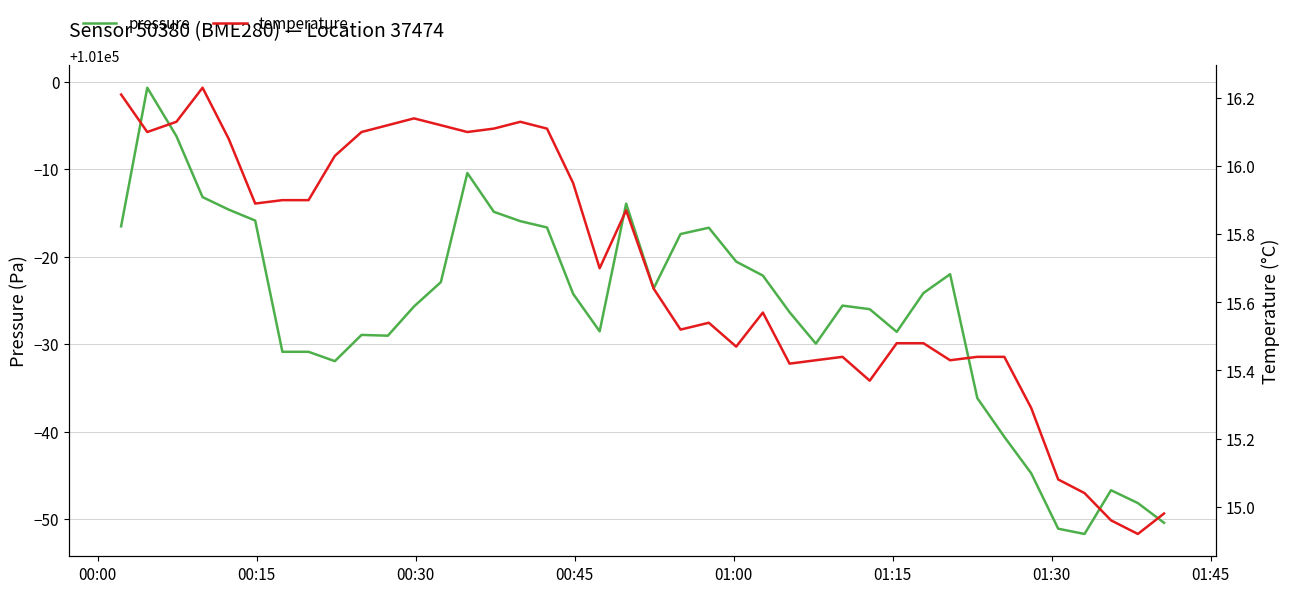

How many categories are shown in the chart?

40